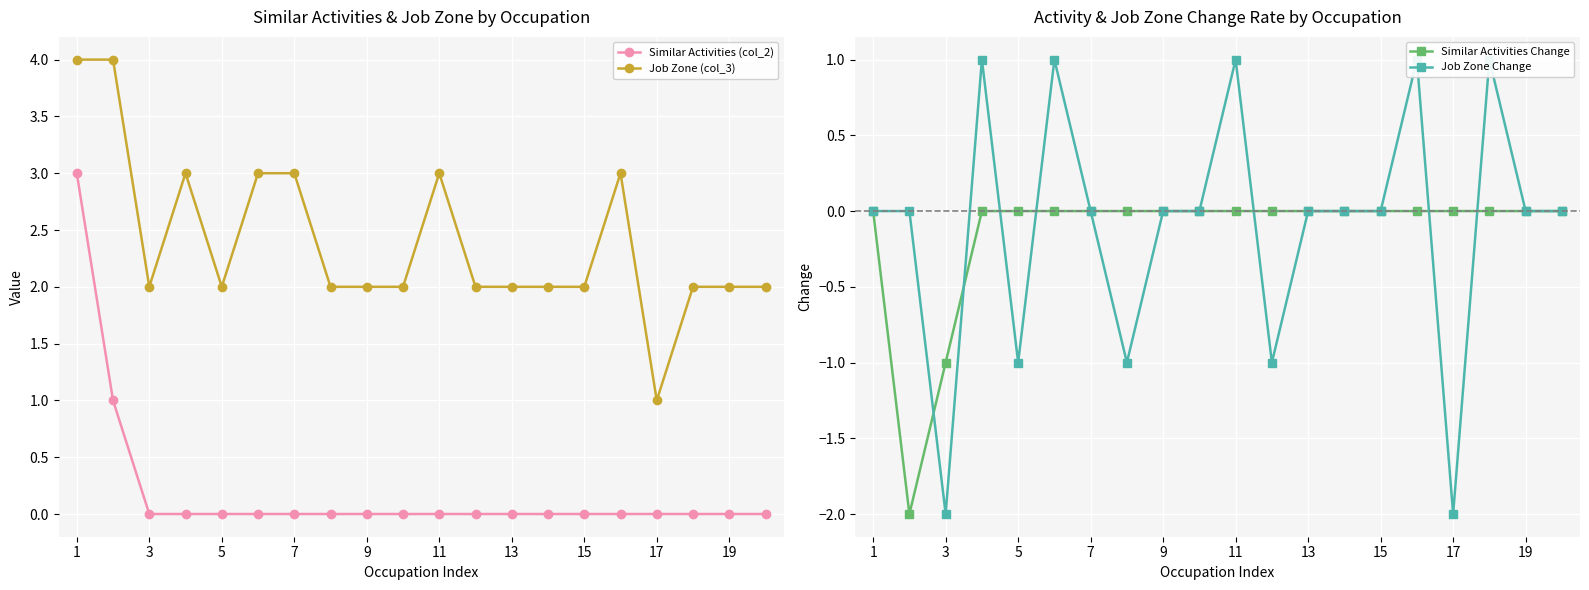

The Similar Activities (col_2) series shows -1 at 9. True or false?

False